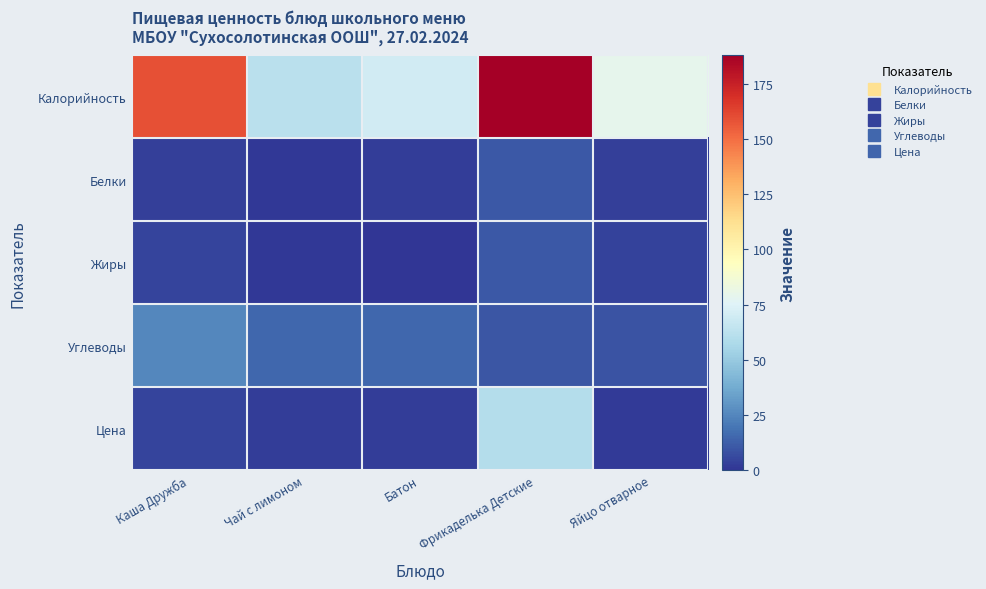

Between Батон and Яйцо отварное, which series saw the biggest shift?

Калорийность